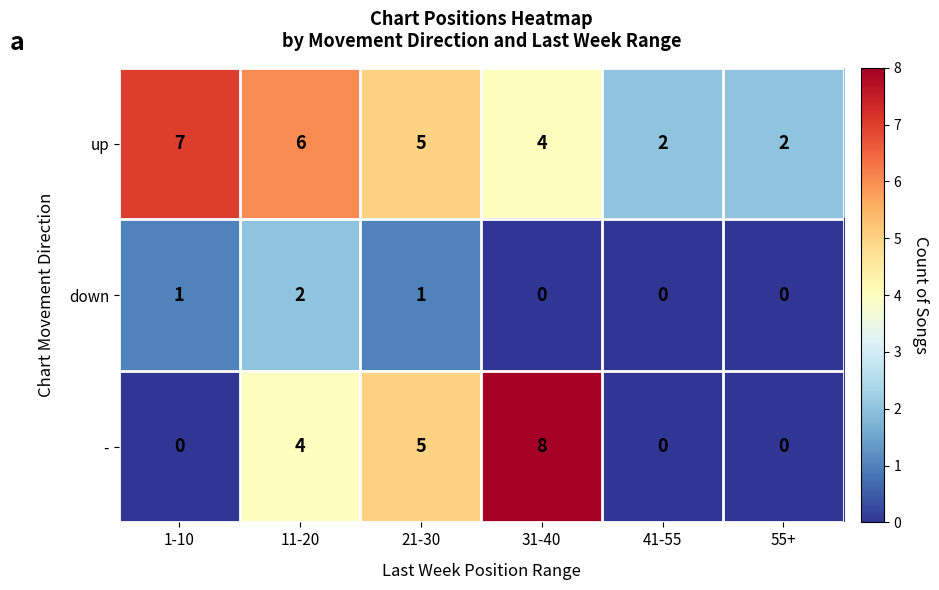

Which series has the largest total across all categories?

up